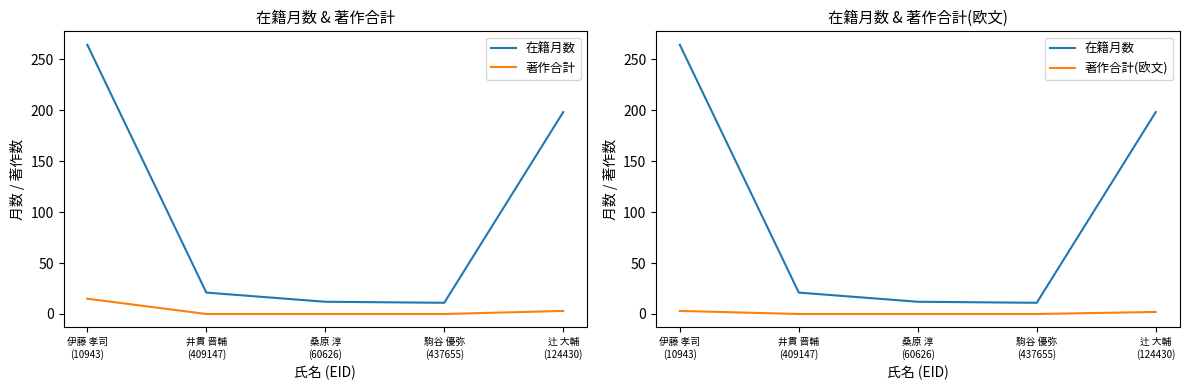

Between 駒谷 優弥
(437655) and 伊藤 孝司
(10943), which is larger?

伊藤 孝司
(10943)